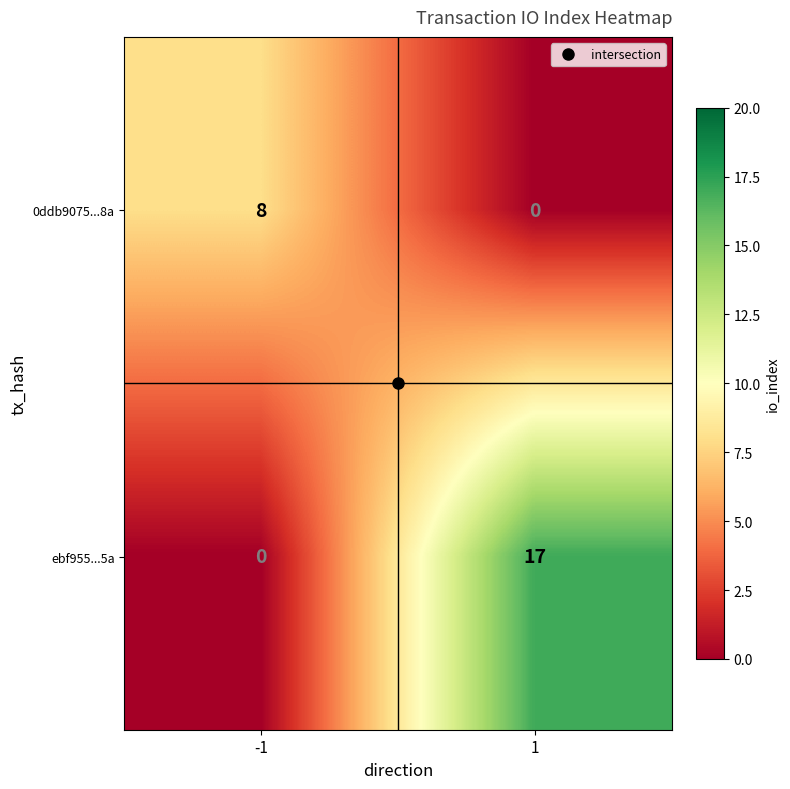

Rank the categories by 0ddb9075...8a value from highest to lowest.

-1, 1